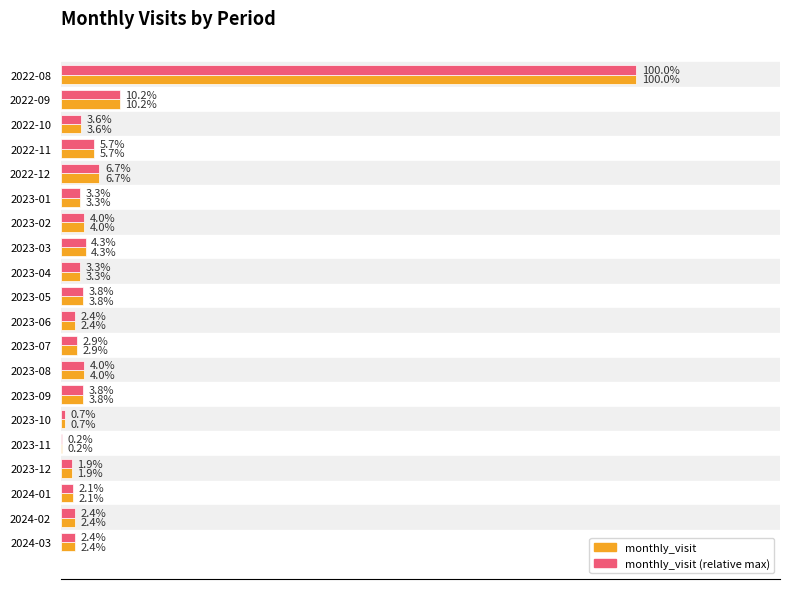

Which series has the widest spread of values?

monthly_visit